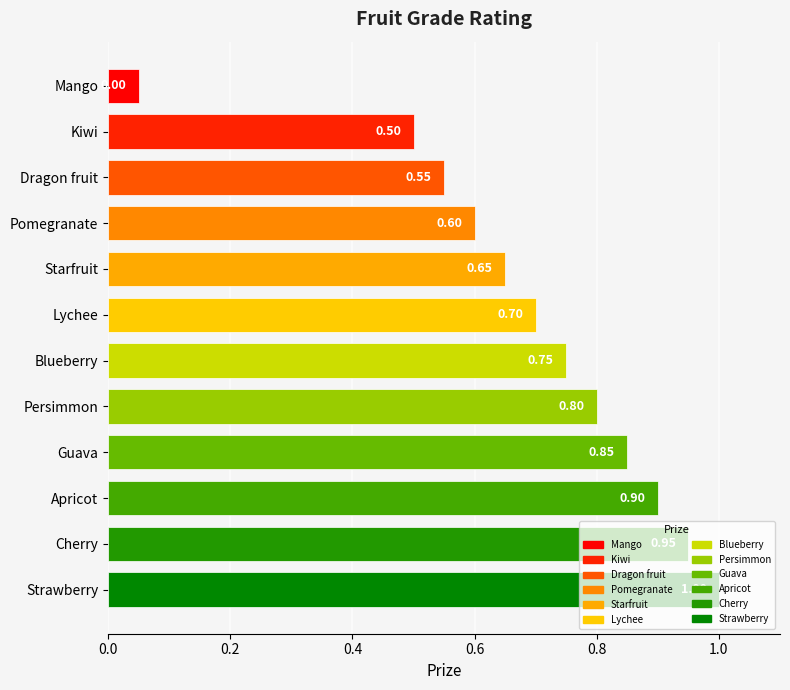

What is the label of the 6th bar from the left?

Lychee